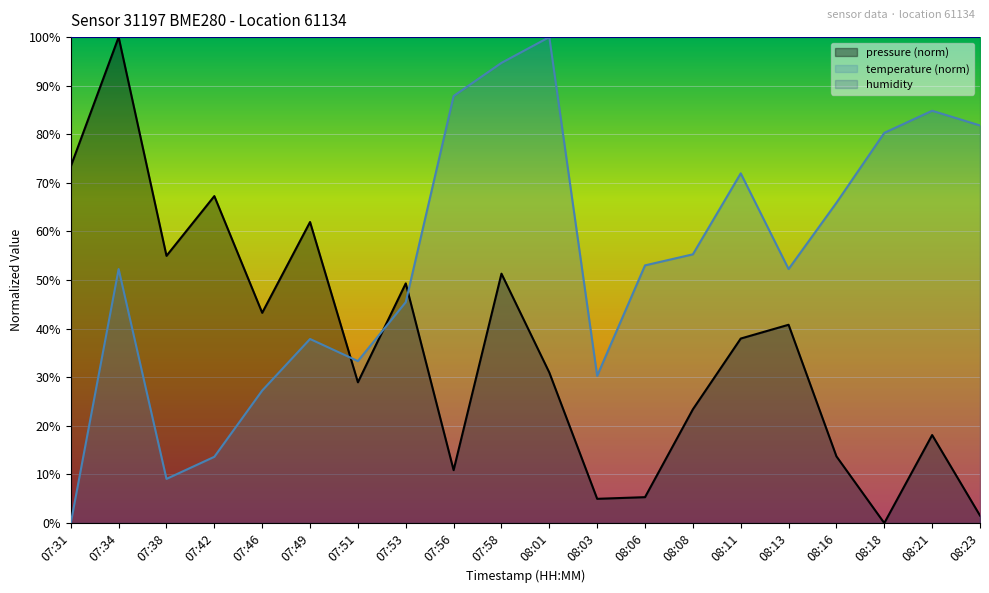

After their last crossing, which series has the higher values: temperature or pressure?

temperature